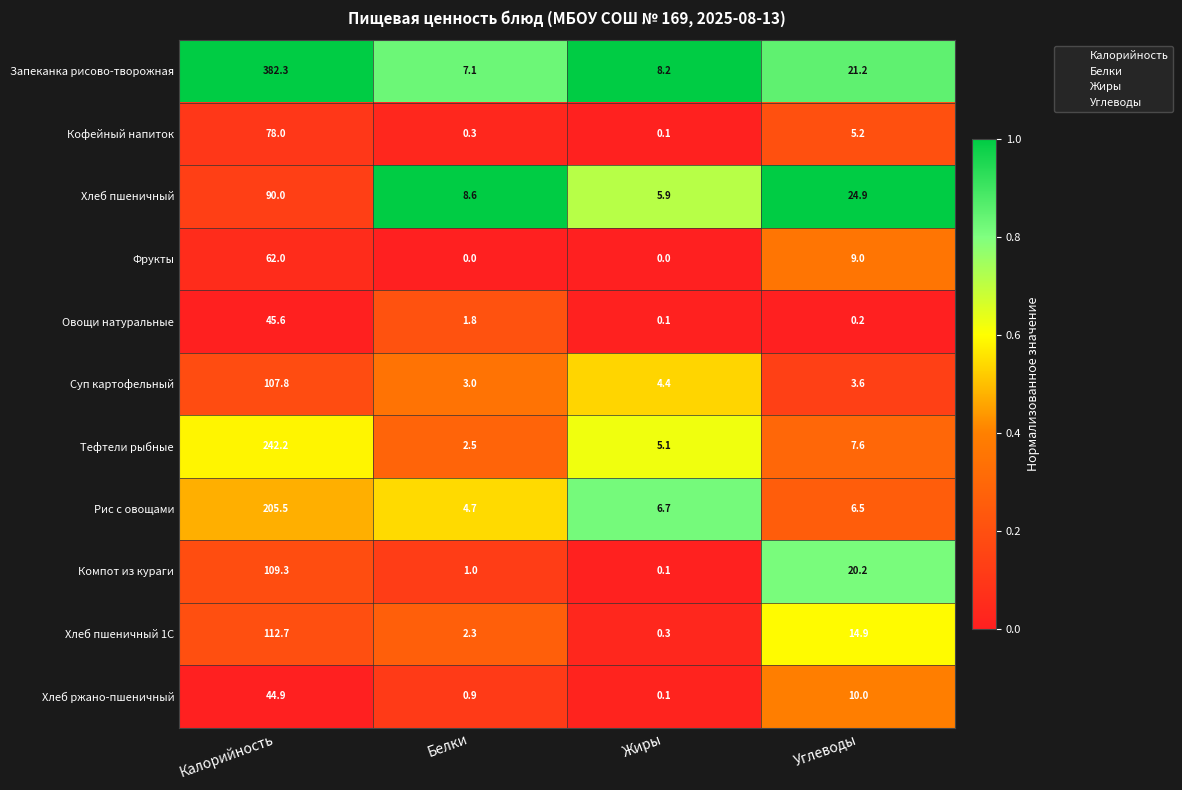

Where is Компот из кураги nearest to the value 54?

Углеводы